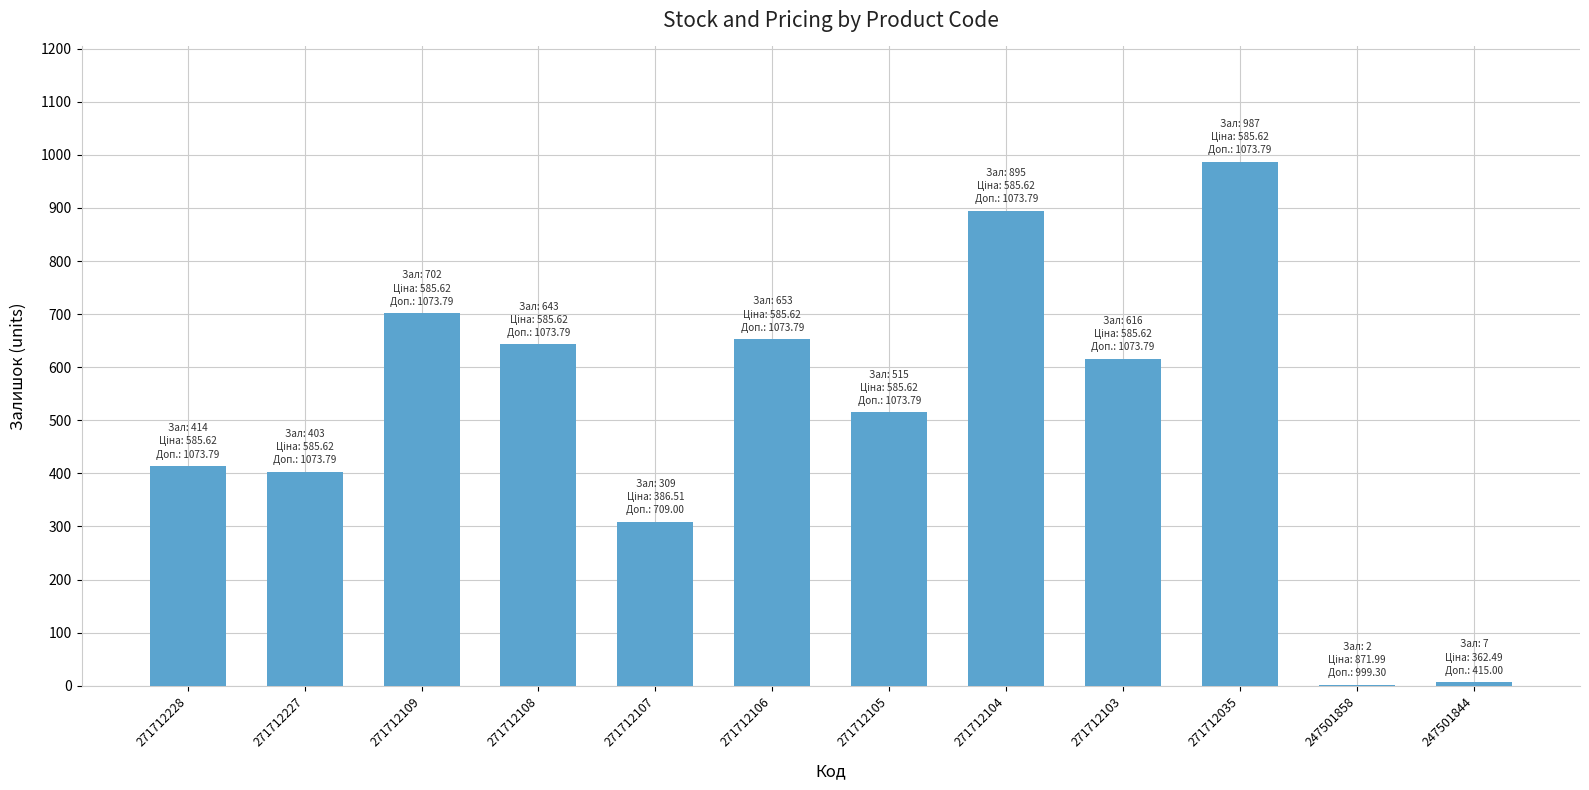

The chart shows a value of 686 at 271712228. True or false?

False